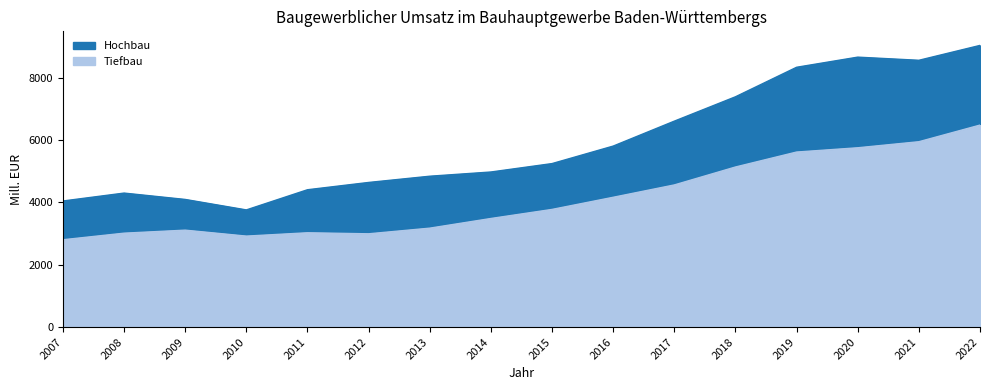

What value does the Hochbau series have at 2009, to the nearest 10?

4090